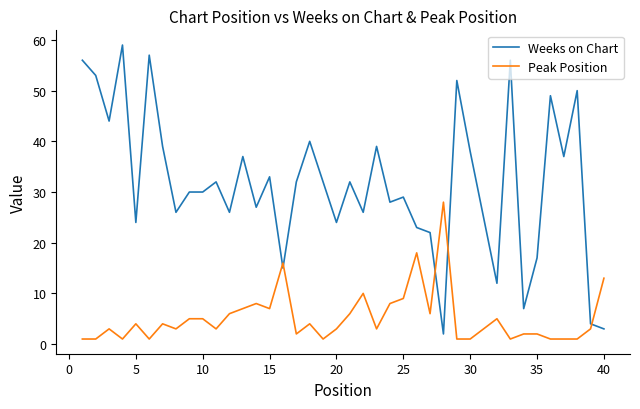

Which series has the widest spread of values?

Weeks on Chart